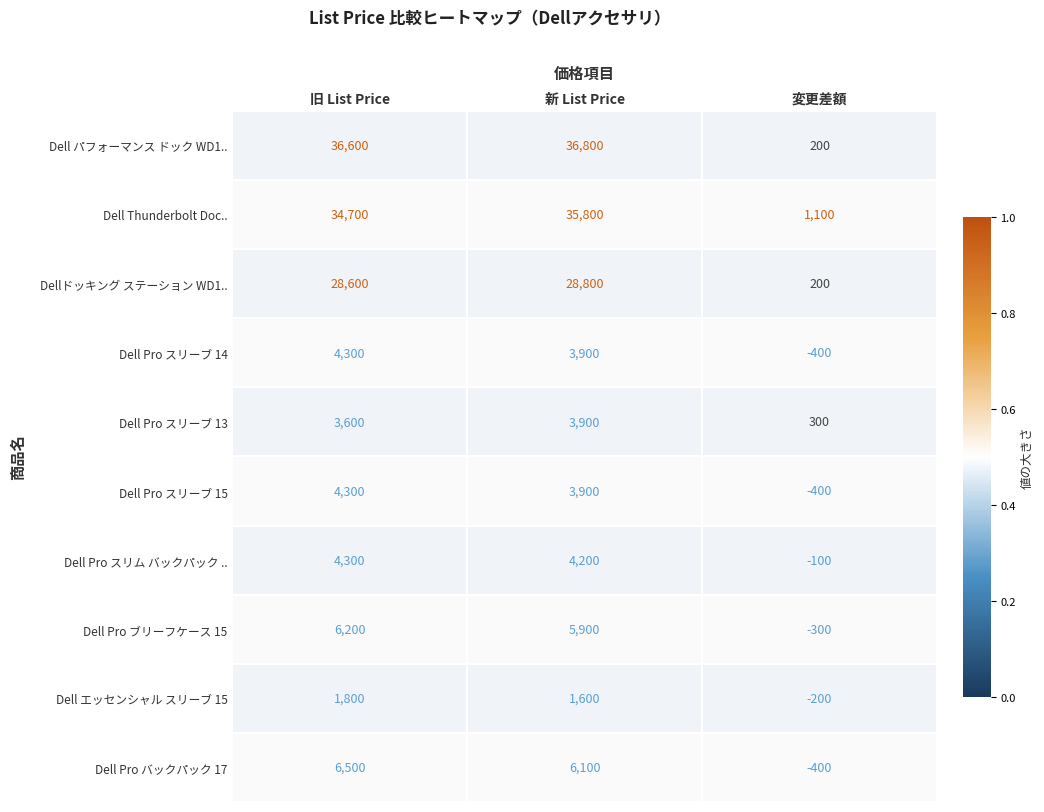

What is the difference between the highest and lowest values at 旧 List Price?

34800